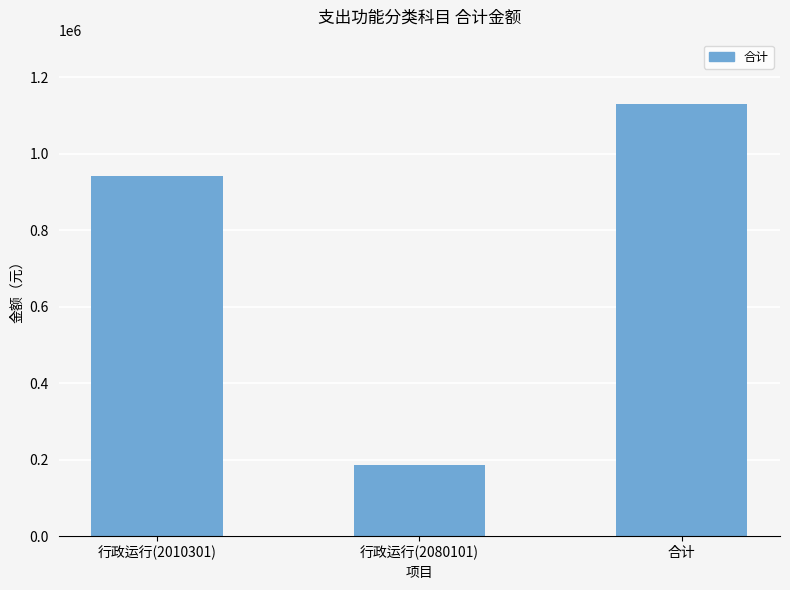

Where is the data nearest to the value 658206?

行政运行(2010301)